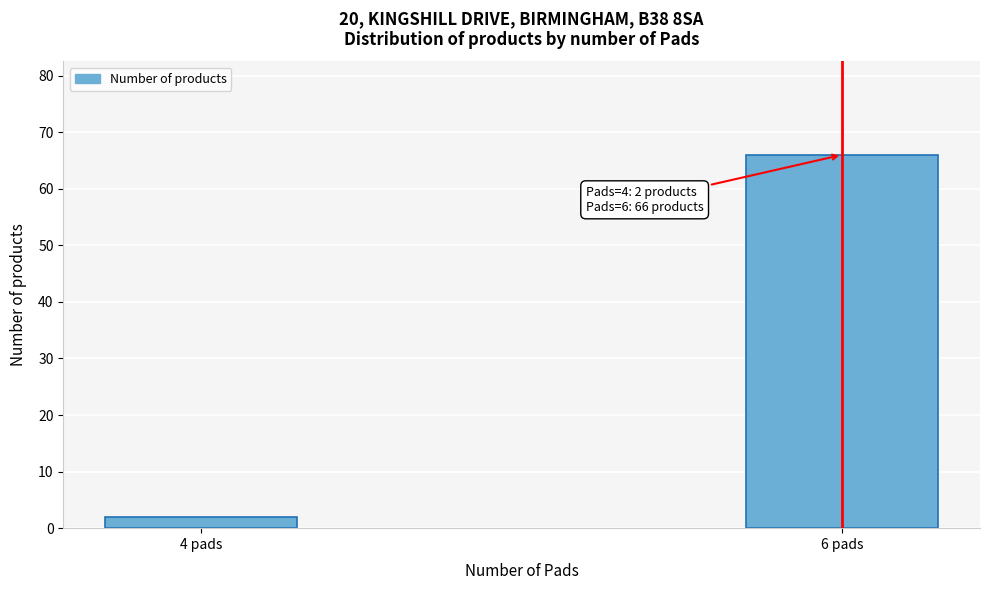

Reading left to right, extract all data points from this chart.

4 pads=2	6 pads=66